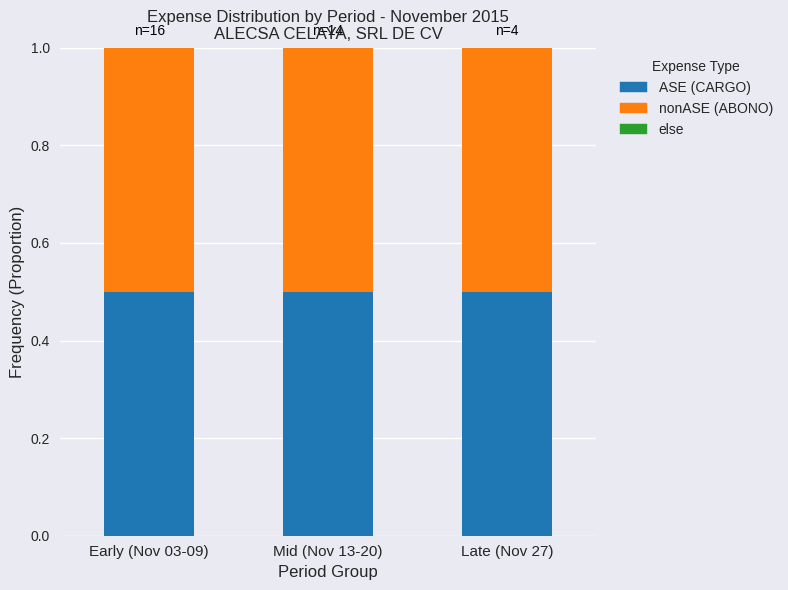

Between Mid (Nov 13-20) and Early (Nov 03-09), which is larger?

Mid (Nov 13-20)